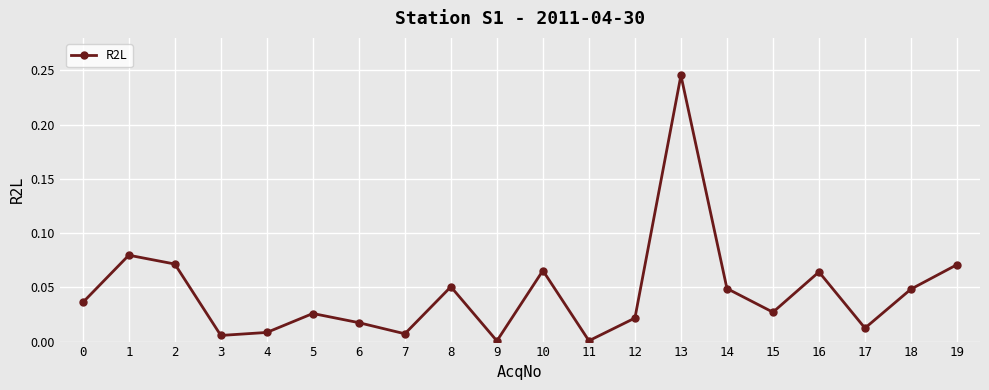

How many points are lower than both their immediate neighbors (excluding endpoints)?

6